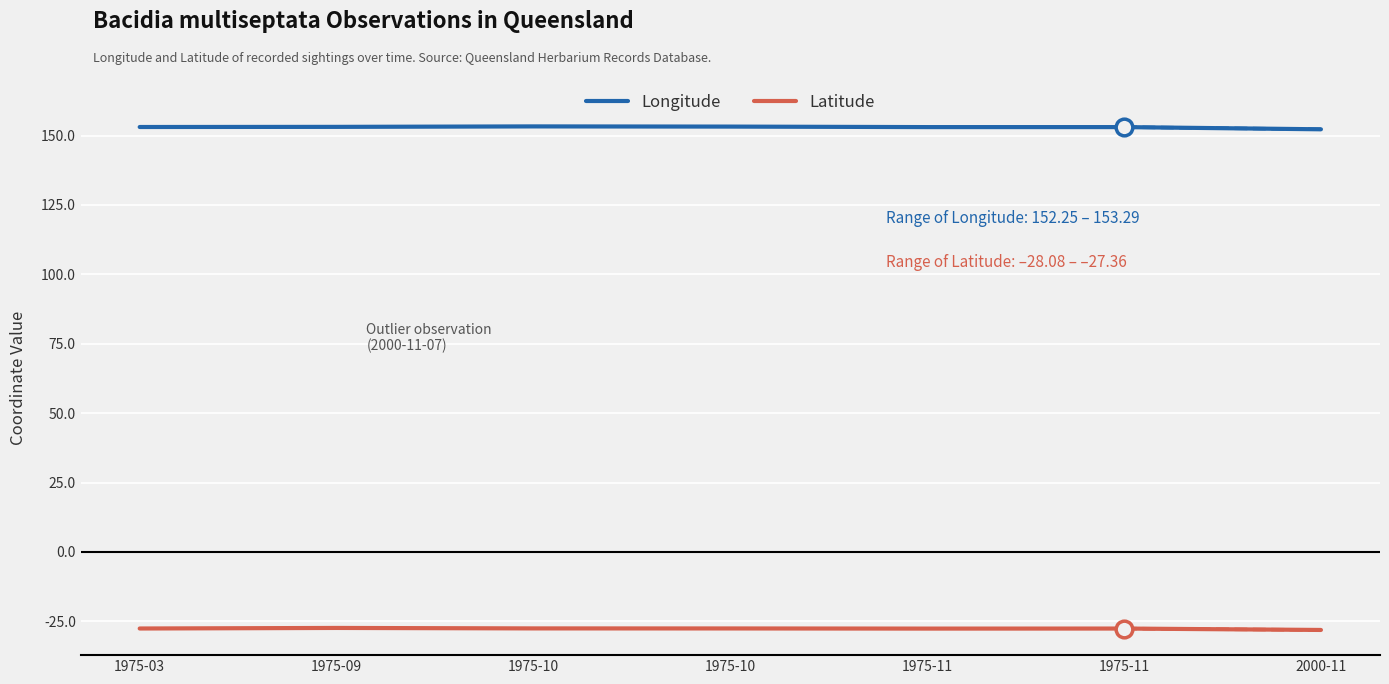

What is the label of the 2nd point from the right?

1975-11